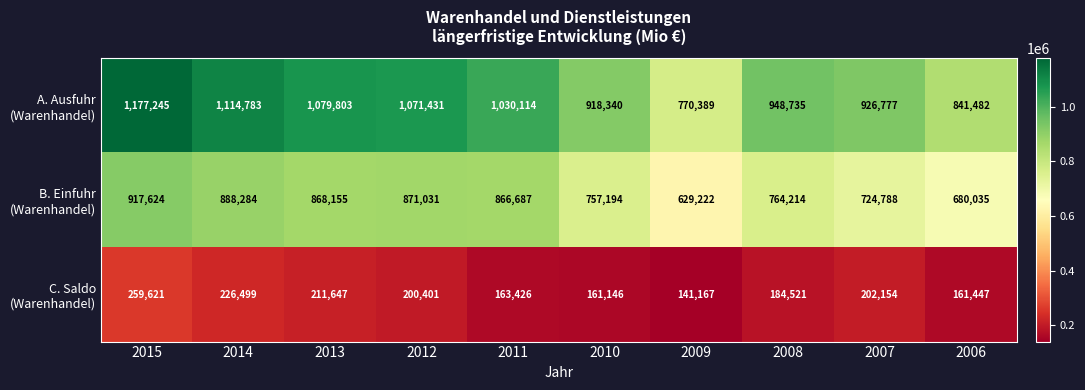

What is the spread (max minus min) of values at 2013?

868156